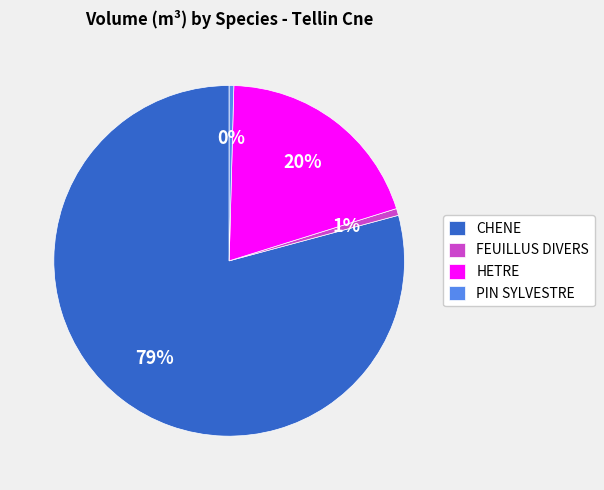

Is there any slice that represents more than half of the pie?

Yes